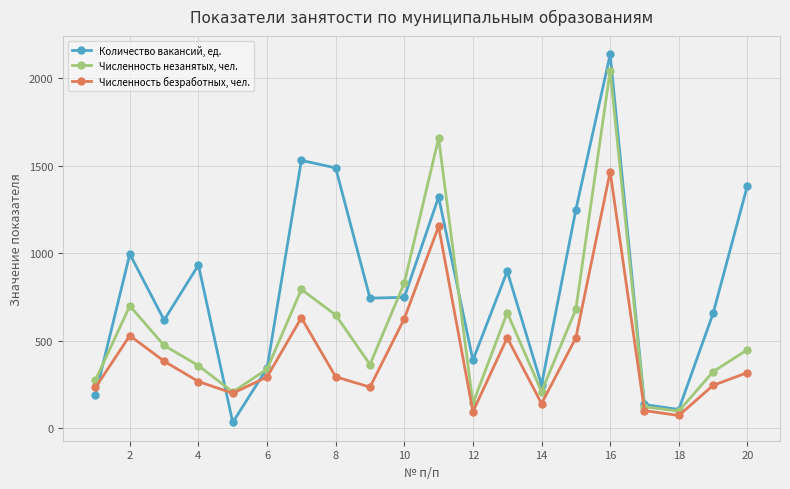

Does the chart have visible grid lines?

Yes